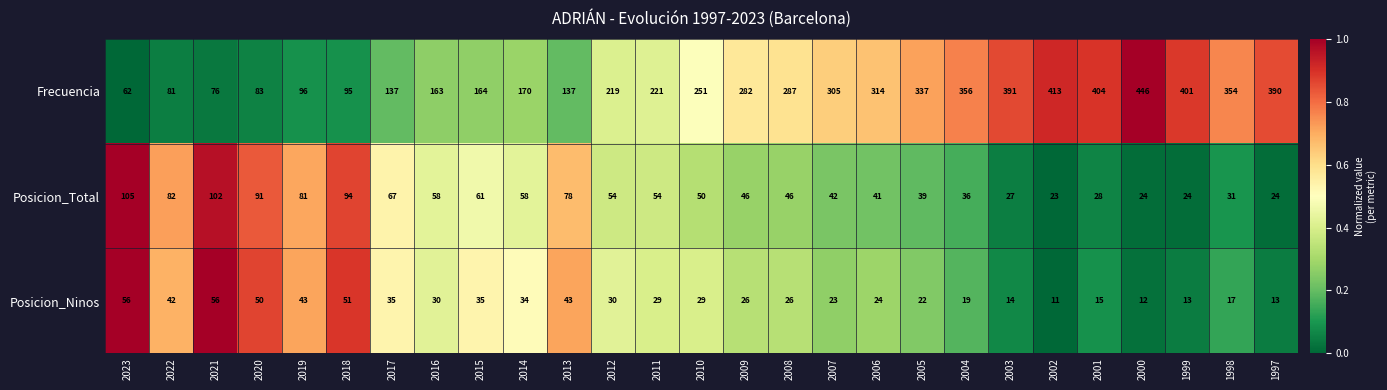

The Posicion_Total series shows 36 at 2003. True or false?

False